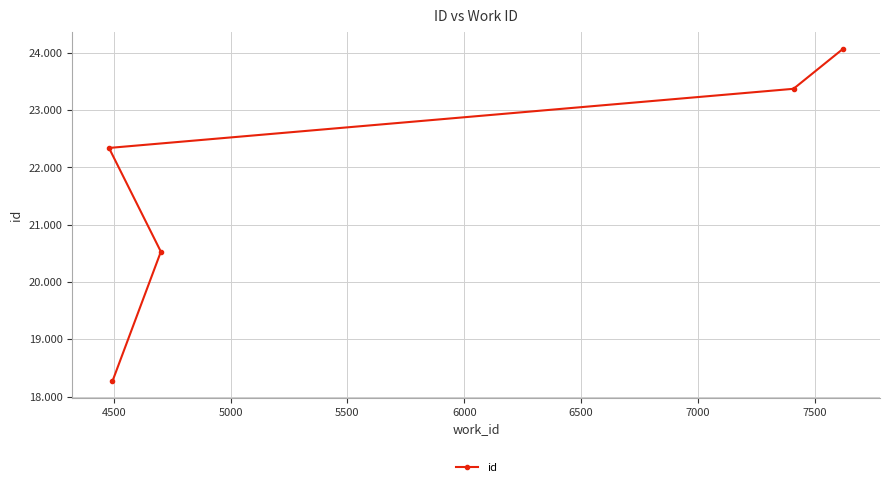

What is the value of the 2nd point from the left?

20530